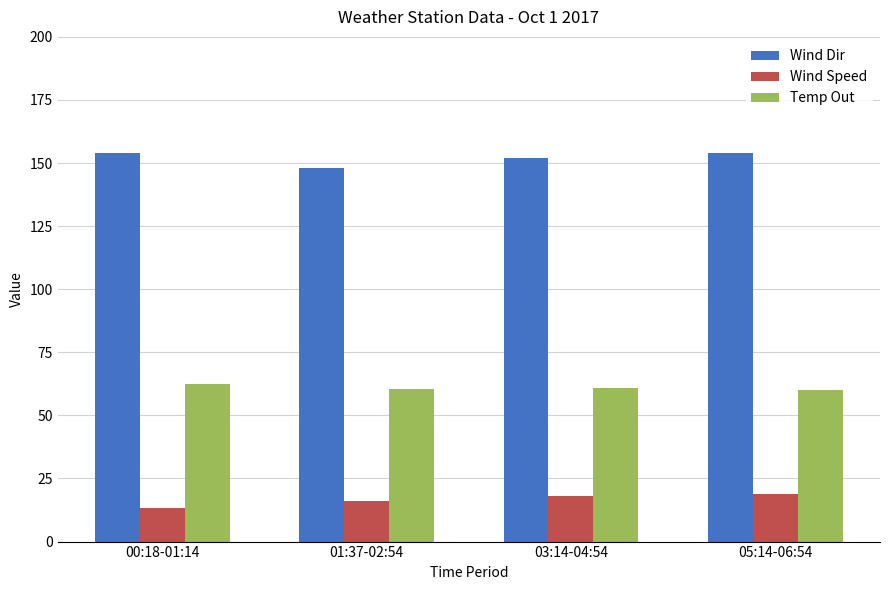

What is the smallest value displayed?

13.4